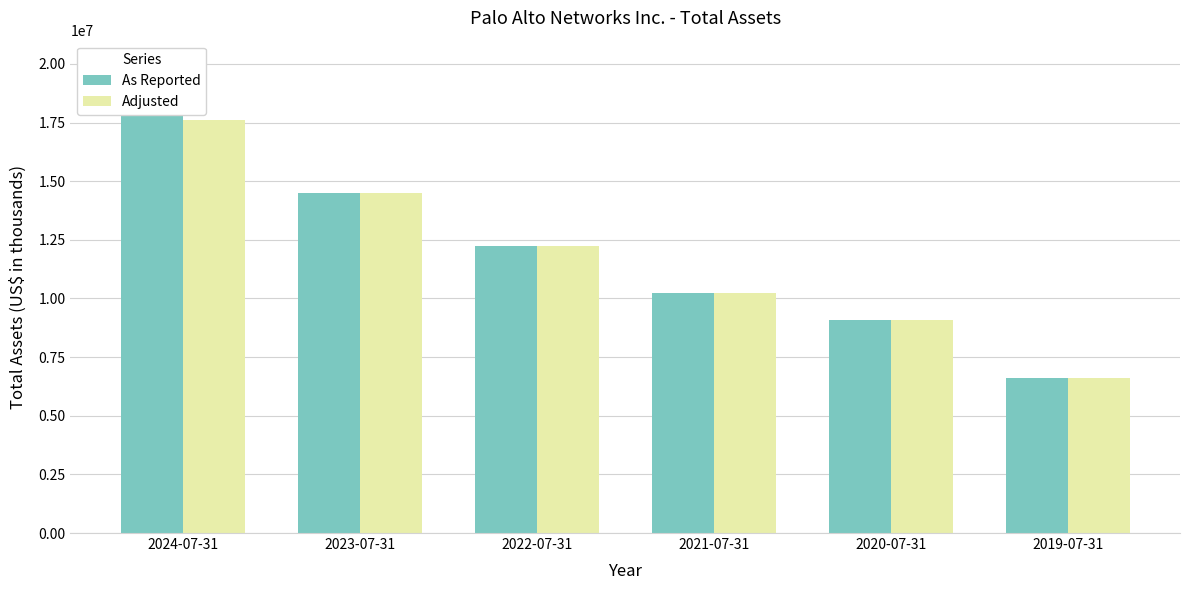

Which category has the highest value in the Adjusted series?

2024-07-31